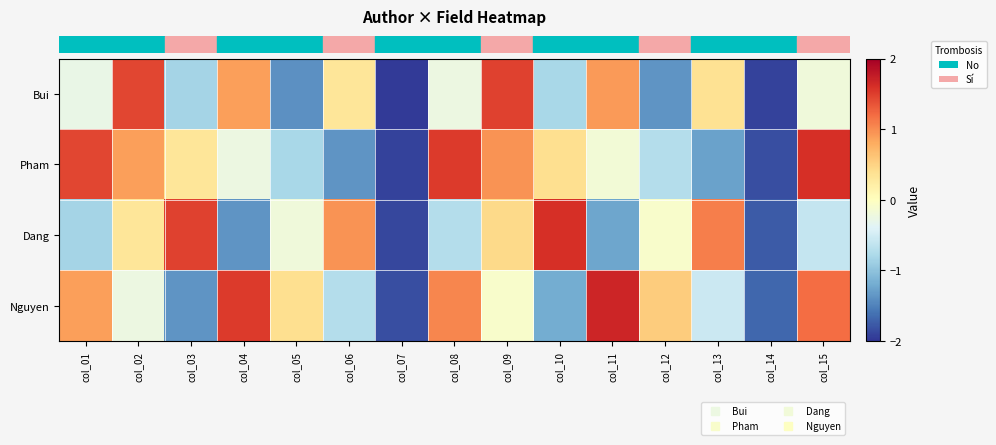

What is the approximate value of Bui at col_01?

-0.3